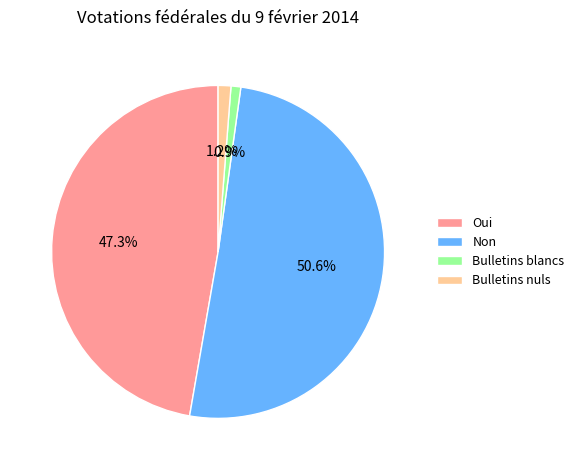

What is the majority slice?

Non